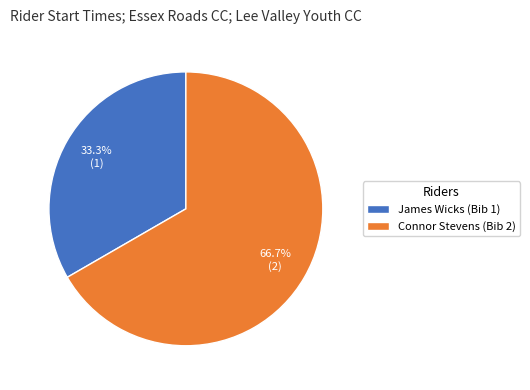

What percentage do James Wicks (Bib 1) and Connor Stevens (Bib 2) together represent?

100.0%